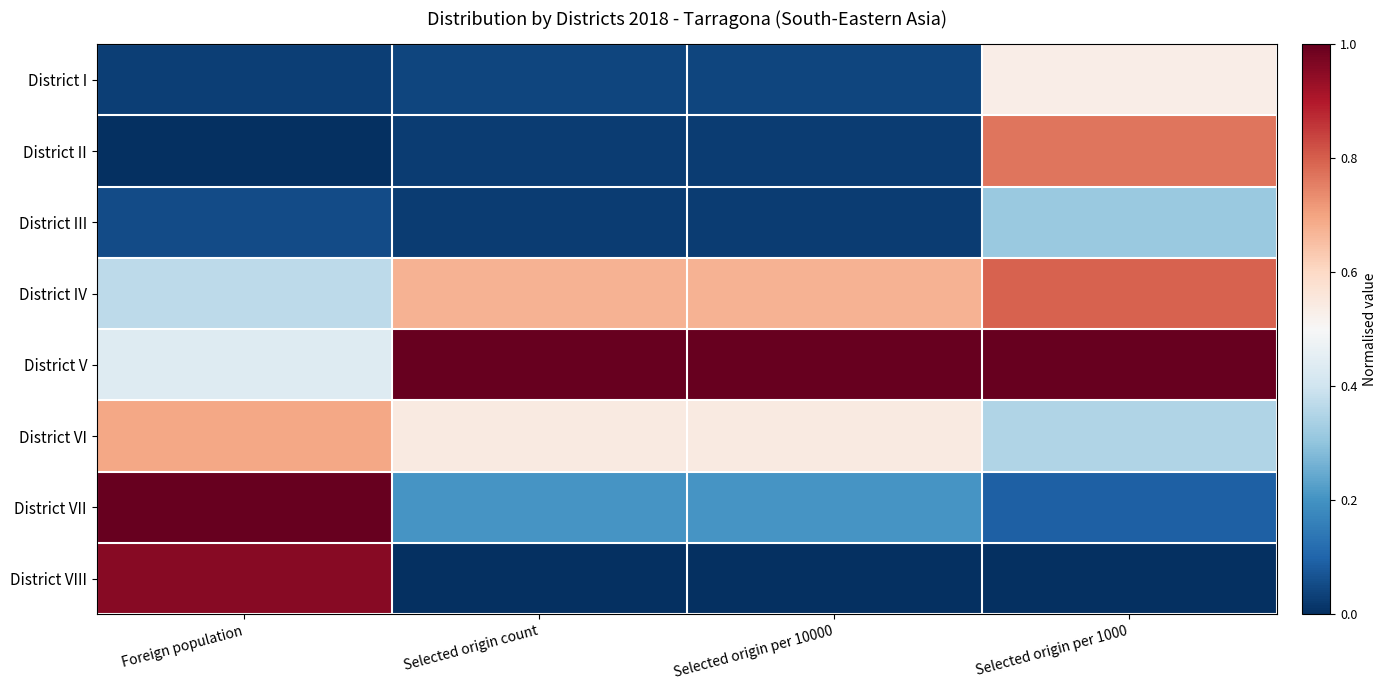

Reading right to left, transcribe all the data shown in this chart.

District I: Selected origin per 1000=0.5	Selected origin per 10000=0.0	Selected origin count=0.0	Foreign population=0.0
District II: Selected origin per 1000=0.8	Selected origin per 10000=0.0	Selected origin count=0.0	Foreign population=0.0
District III: Selected origin per 1000=0.3	Selected origin per 10000=0.0	Selected origin count=0.0	Foreign population=0.1
District IV: Selected origin per 1000=0.8	Selected origin per 10000=0.7	Selected origin count=0.7	Foreign population=0.4
District V: Selected origin per 1000=1.0	Selected origin per 10000=1.0	Selected origin count=1.0	Foreign population=0.4
District VI: Selected origin per 1000=0.3	Selected origin per 10000=0.5	Selected origin count=0.5	Foreign population=0.7
District VII: Selected origin per 1000=0.1	Selected origin per 10000=0.2	Selected origin count=0.2	Foreign population=1.0
District VIII: Selected origin per 1000=0.0	Selected origin per 10000=0.0	Selected origin count=0.0	Foreign population=1.0